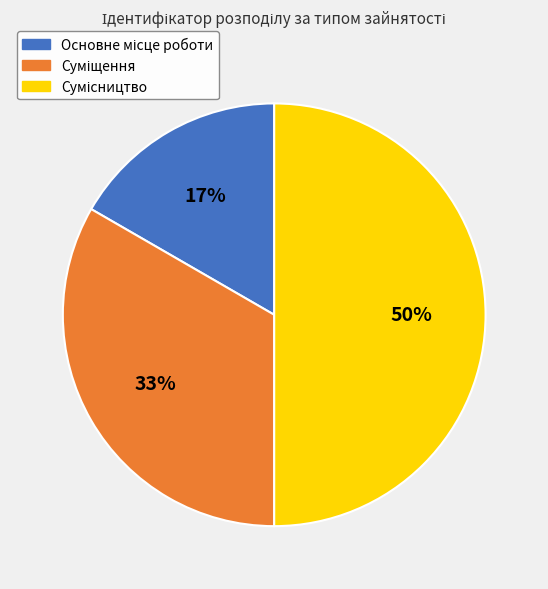

To the nearest percent, what is the average slice percentage?

33%